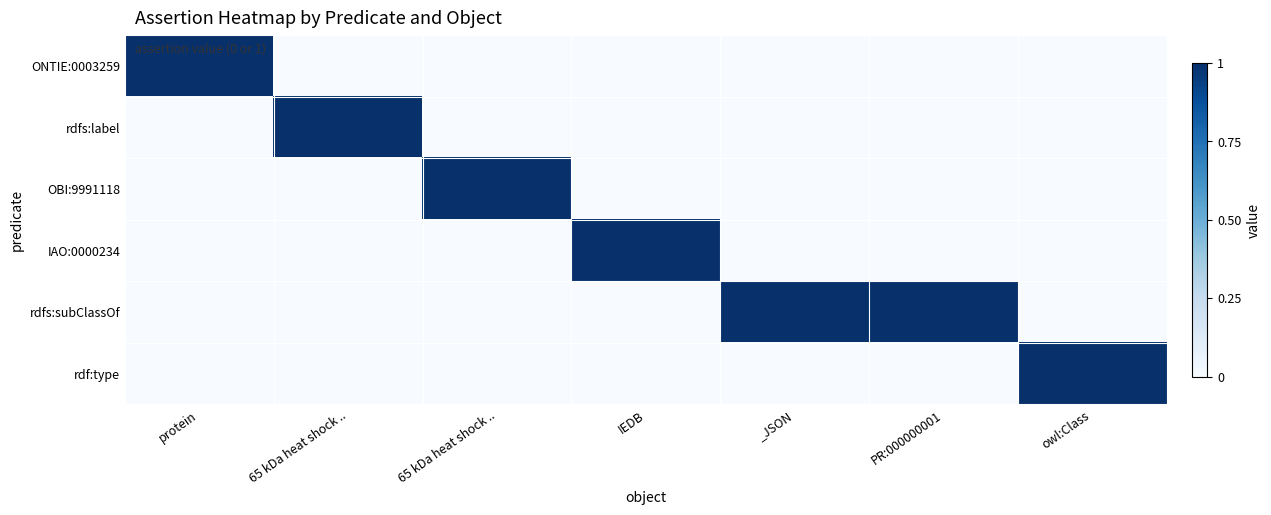

List the series in order of their peak value, lowest first.

ONTIE:0003259, rdfs:label, OBI:9991118, IAO:0000234, rdfs:subClassOf, rdf:type